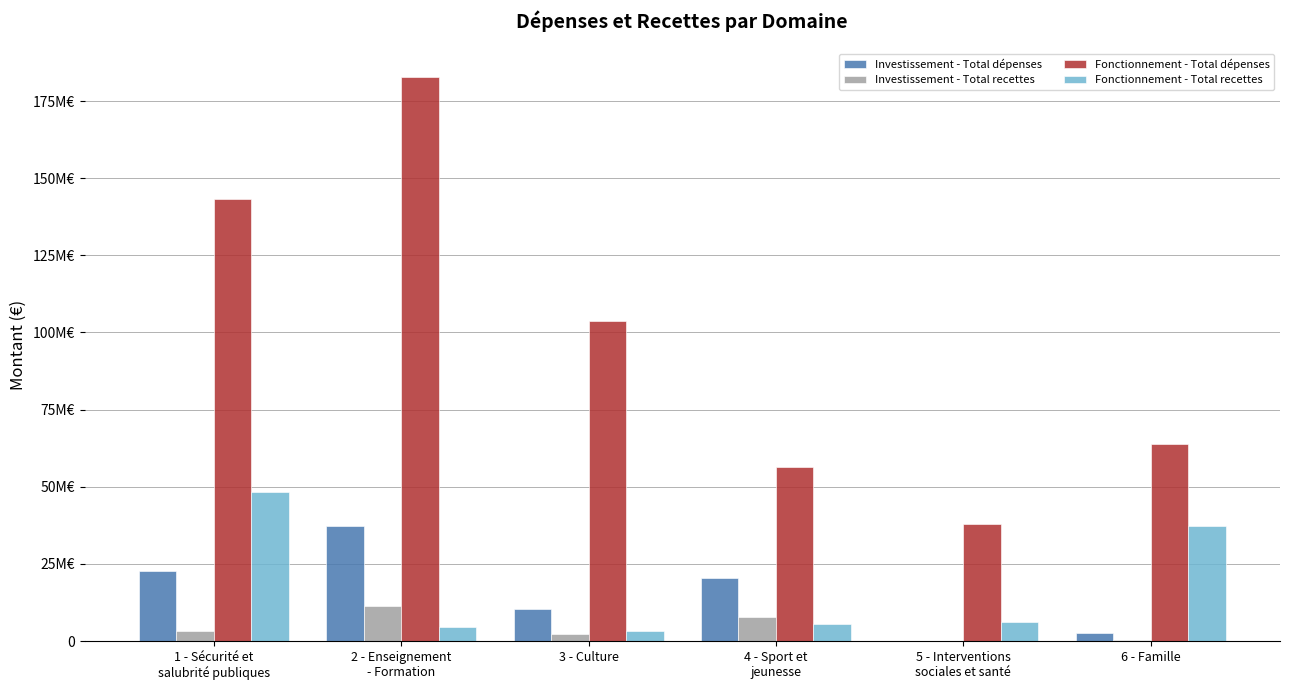

Reading right to left, extract all data points from this chart.

Investissement - Total dépenses: 6 - Famille=2718431	5 - Interventions
sociales et santé=138614	4 - Sport et
jeunesse=20571825	3 - Culture=10377705	2 - Enseignement
- Formation=37216281	1 - Sécurité et
salubrité publiques=22852808
Investissement - Total recettes: 6 - Famille=303582	5 - Interventions
sociales et santé=153430	4 - Sport et
jeunesse=7822270	3 - Culture=2263277	2 - Enseignement
- Formation=11475828	1 - Sécurité et
salubrité publiques=3185907
Fonctionnement - Total dépenses: 6 - Famille=63914759	5 - Interventions
sociales et santé=38083011	4 - Sport et
jeunesse=56565456	3 - Culture=103575071	2 - Enseignement
- Formation=182857438	1 - Sécurité et
salubrité publiques=143352209
Fonctionnement - Total recettes: 6 - Famille=37175992	5 - Interventions
sociales et santé=6145091	4 - Sport et
jeunesse=5552600	3 - Culture=3159304	2 - Enseignement
- Formation=4466664	1 - Sécurité et
salubrité publiques=48337048